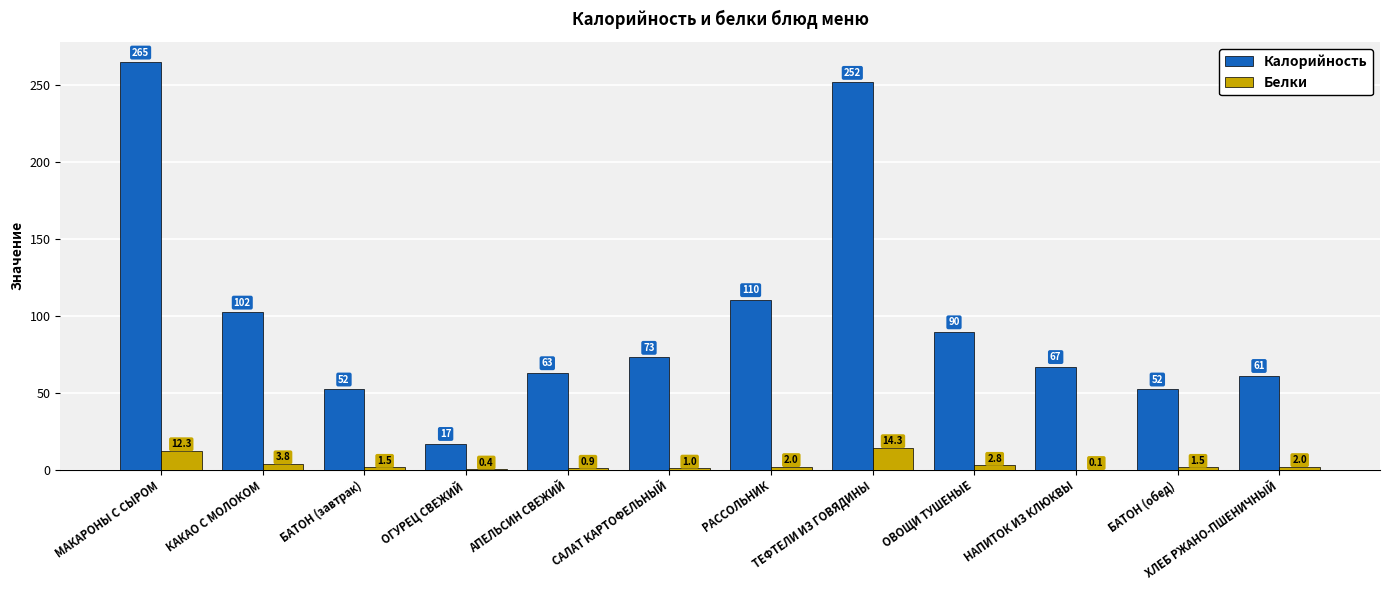

Which series has the largest total across all categories?

Калорийность